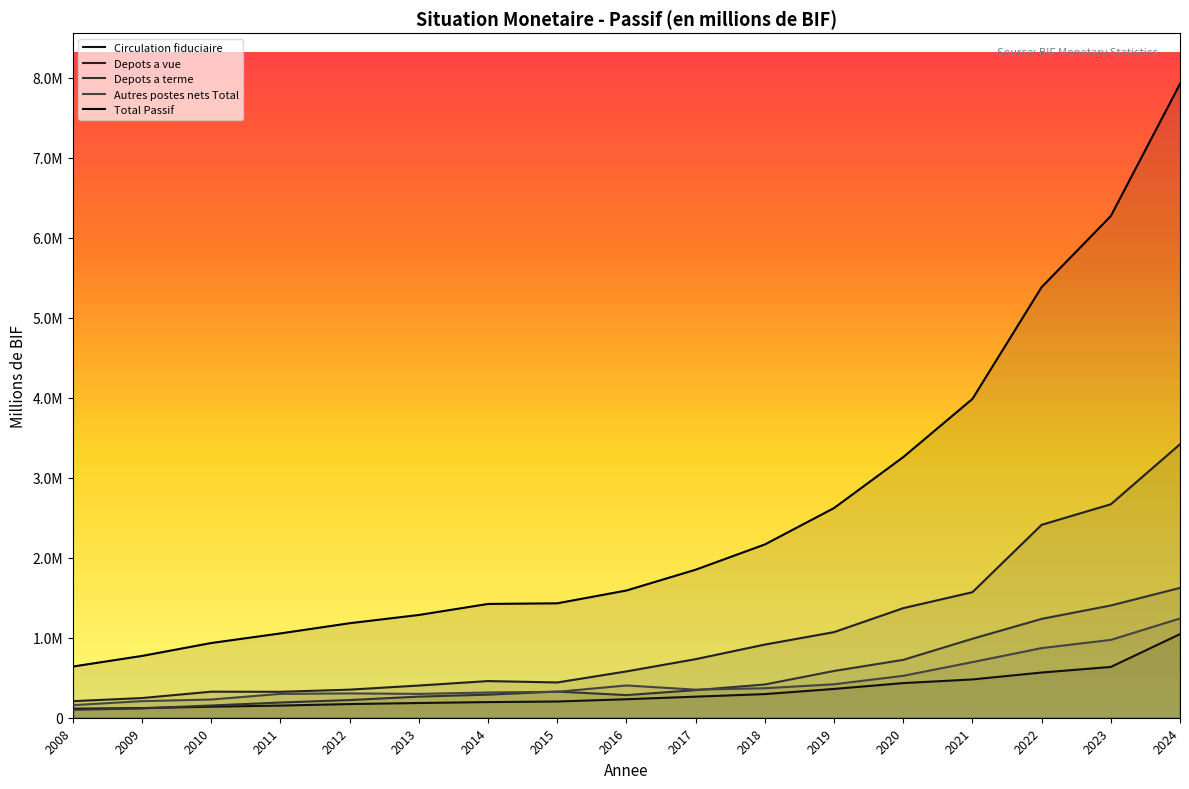

At which category is the sum across all series the highest?

2024